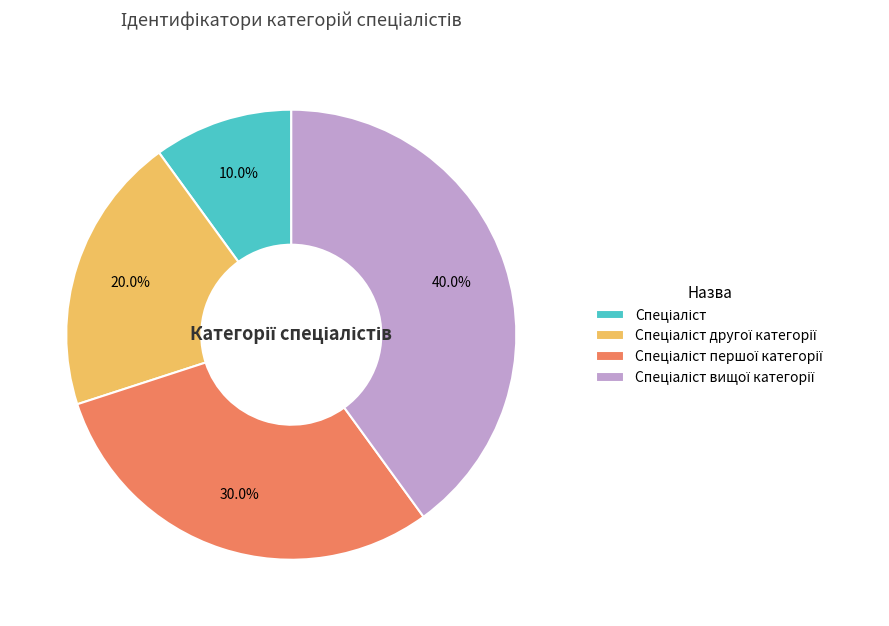

Is there any slice that represents more than half of the pie?

No